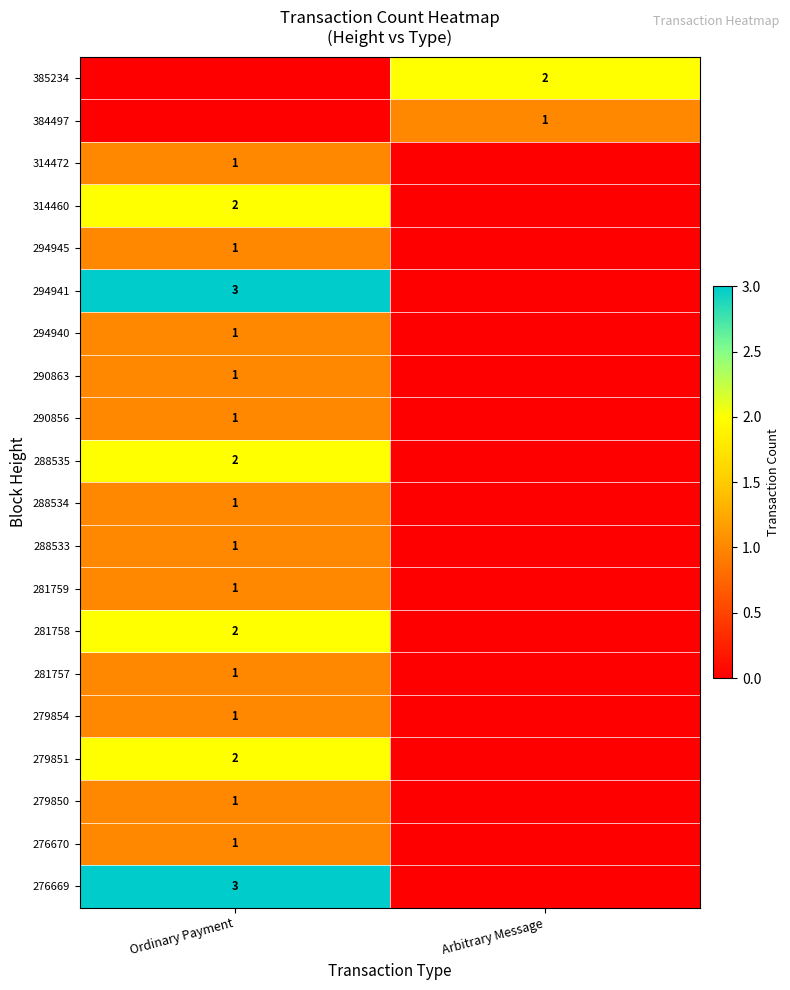

True or false: 281759 has a value of 1 at Ordinary Payment.

True